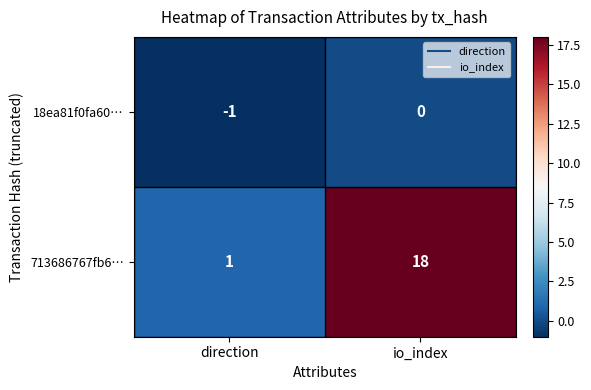

Which series has the largest range (max minus min)?

713686767fb6…